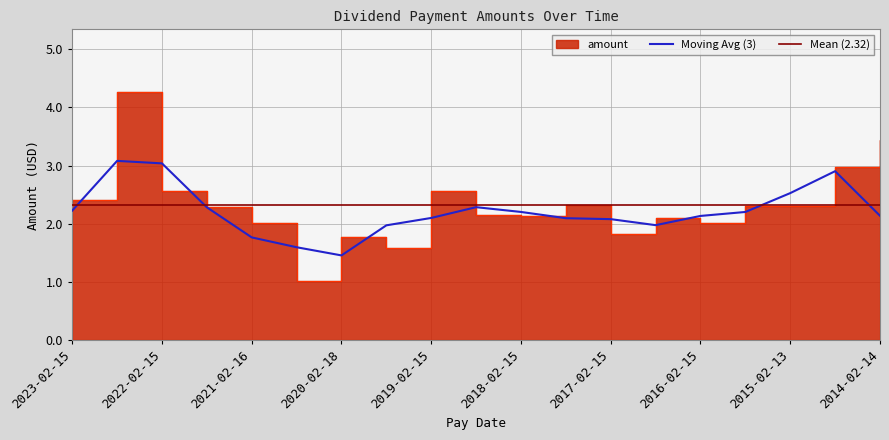

What is the difference between the values at 2022-02-15 and 2015-02-13?

0.3